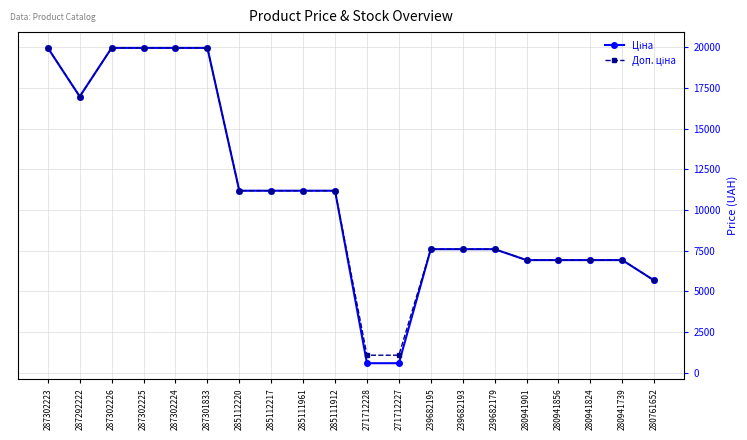

What is the total value across all series at 271712227?

1671.6